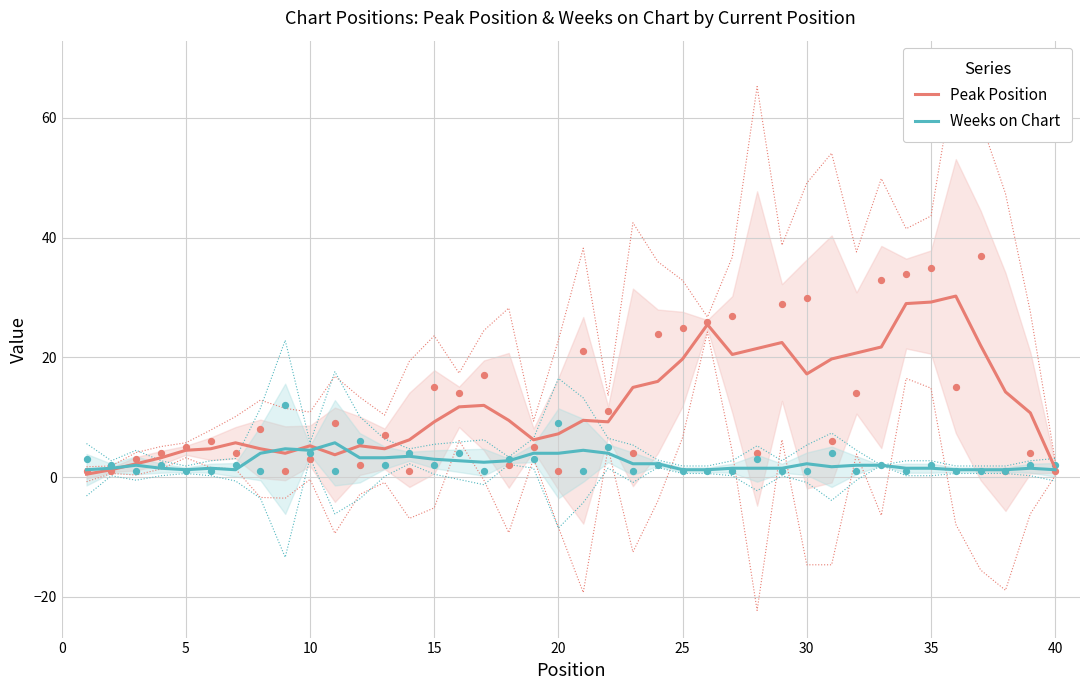

At how many categories does at least one series exceed 10?

19